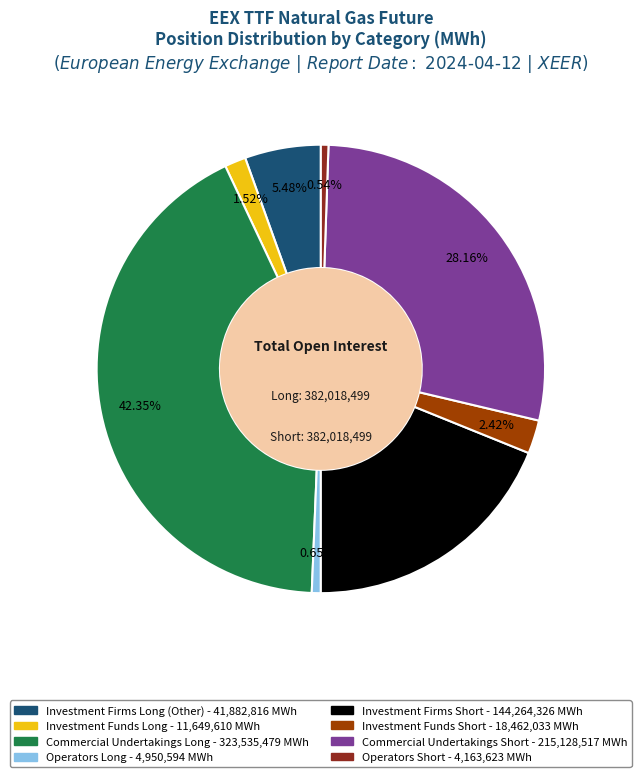

To the nearest percent, what is the average slice percentage?

12%